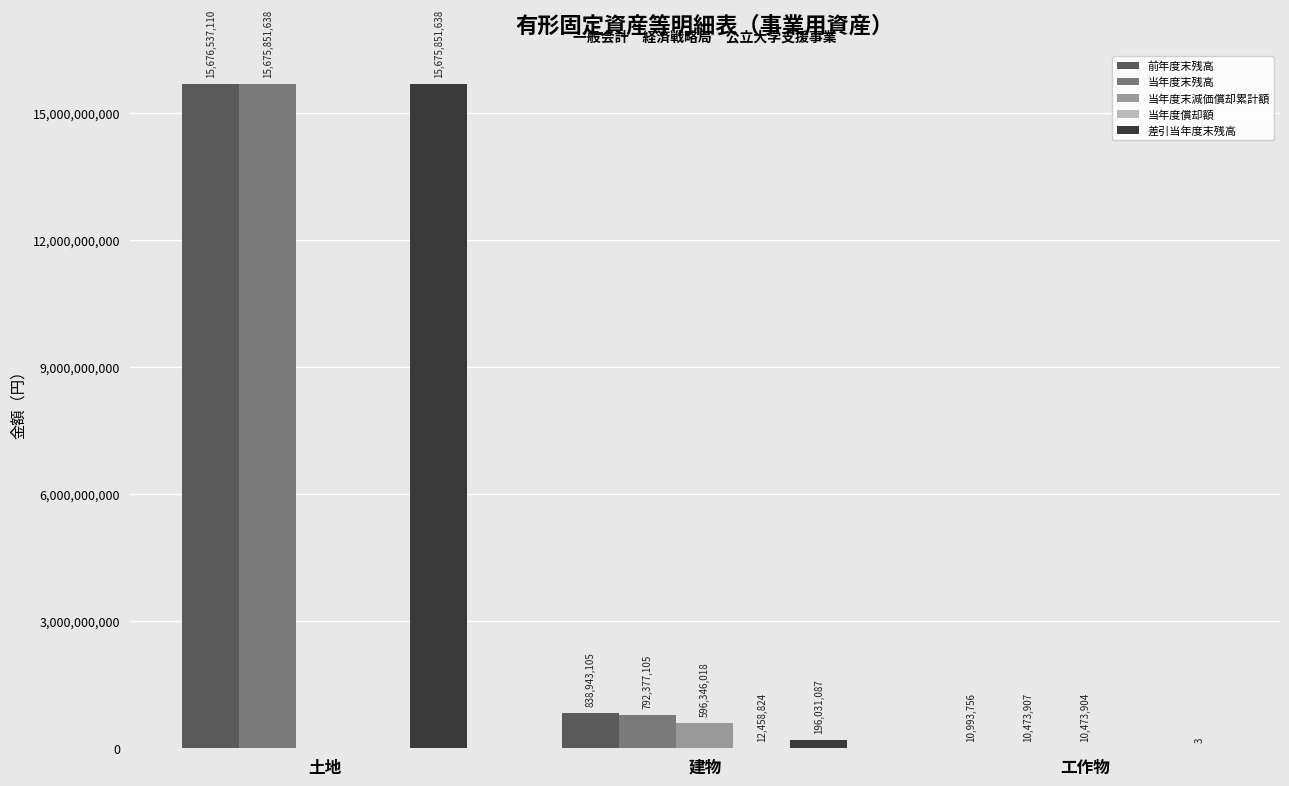

The value of 当年度末減価償却累計額 at 土地 is 0. True or false?

True